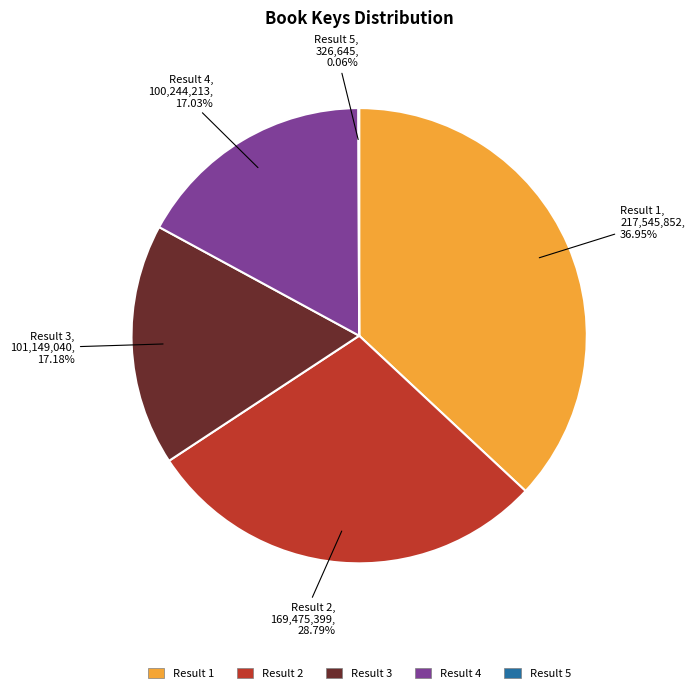

Is there any slice that represents more than half of the pie?

No